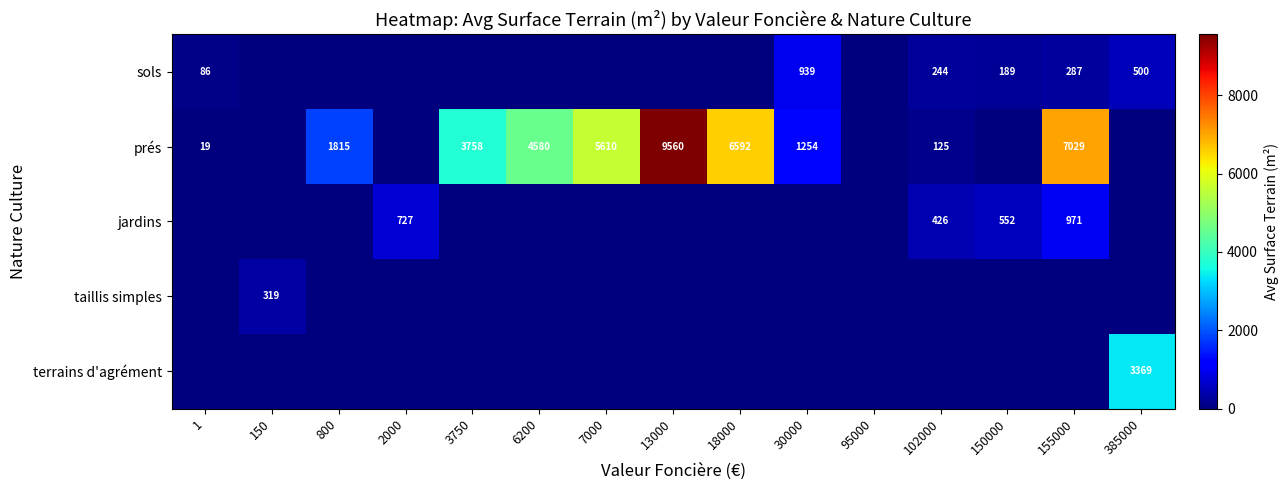

True or false: prés has a value of 9560 at 13000.

True